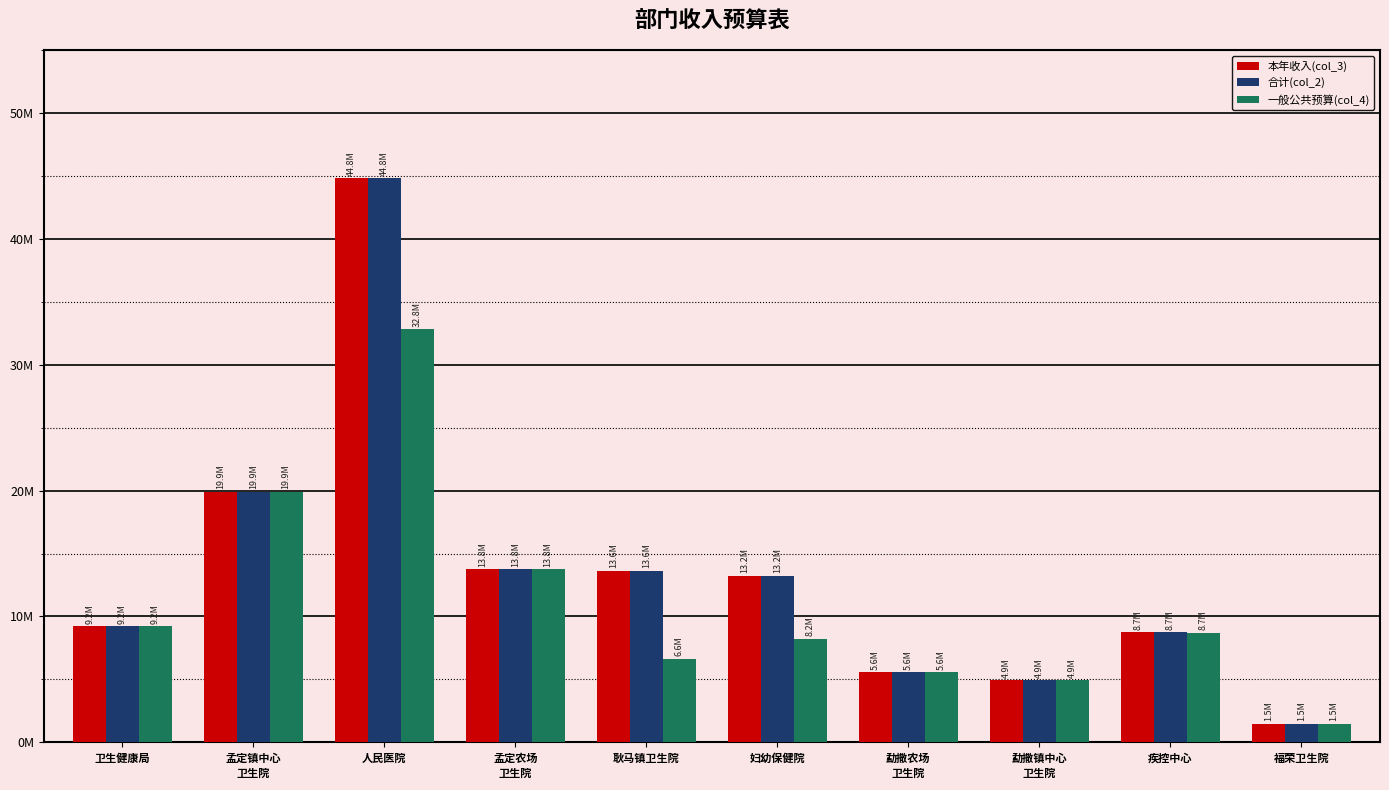

What is the difference between the 本年收入(col_3) values at 勐撒镇中心
卫生院 and 疾控中心?

3794603.9